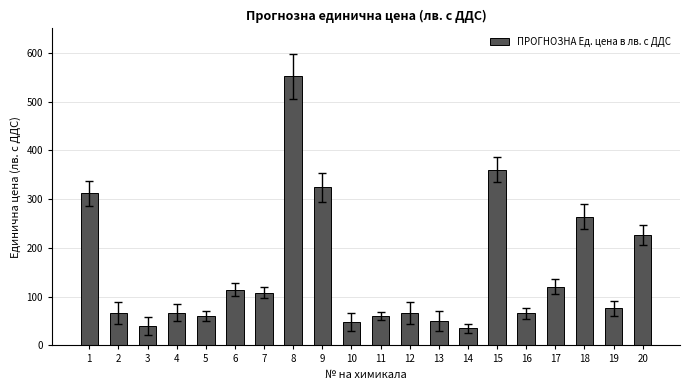

The value at 5 is 82.7. True or false?

False